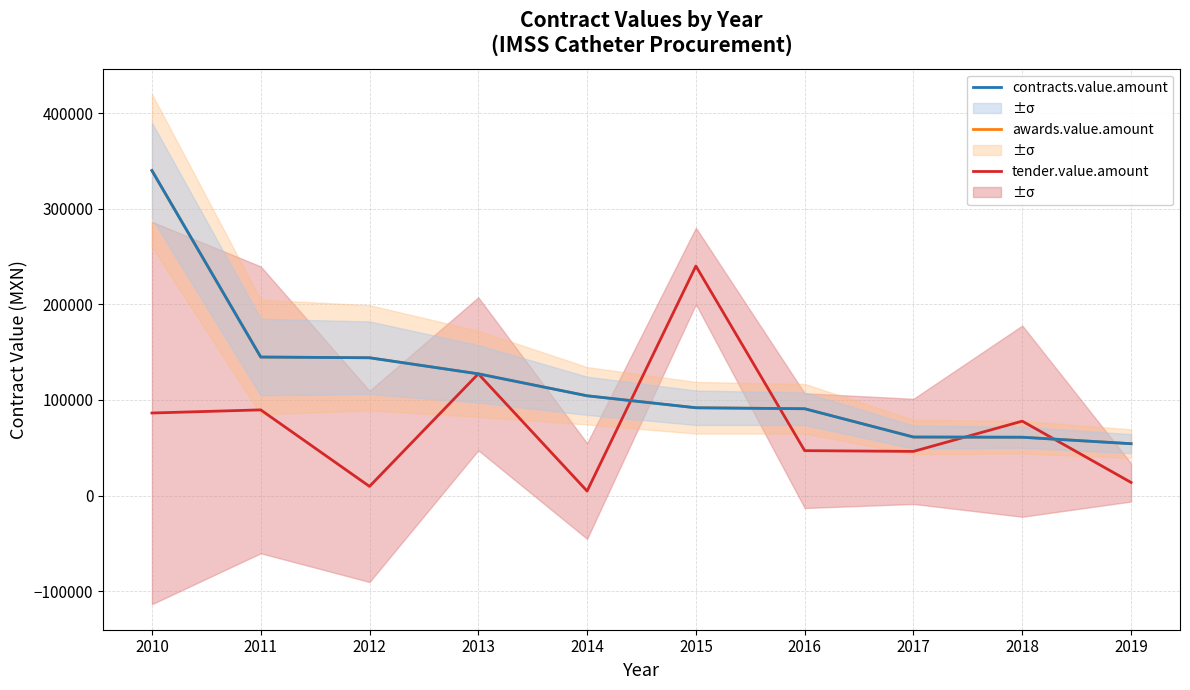

Which series has the widest spread of values?

awards.value.amount